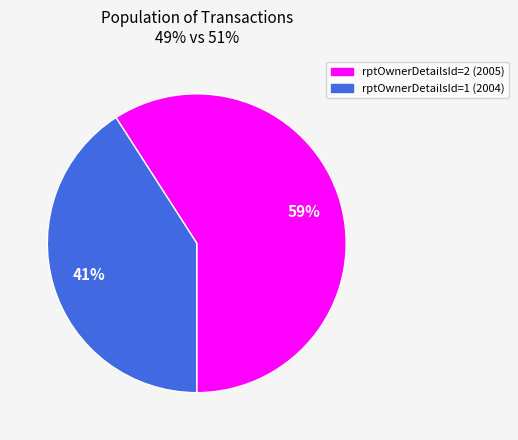

Do rptOwnerDetailsId=1 (2004) and rptOwnerDetailsId=2 (2005) together represent more than half of the pie?

Yes